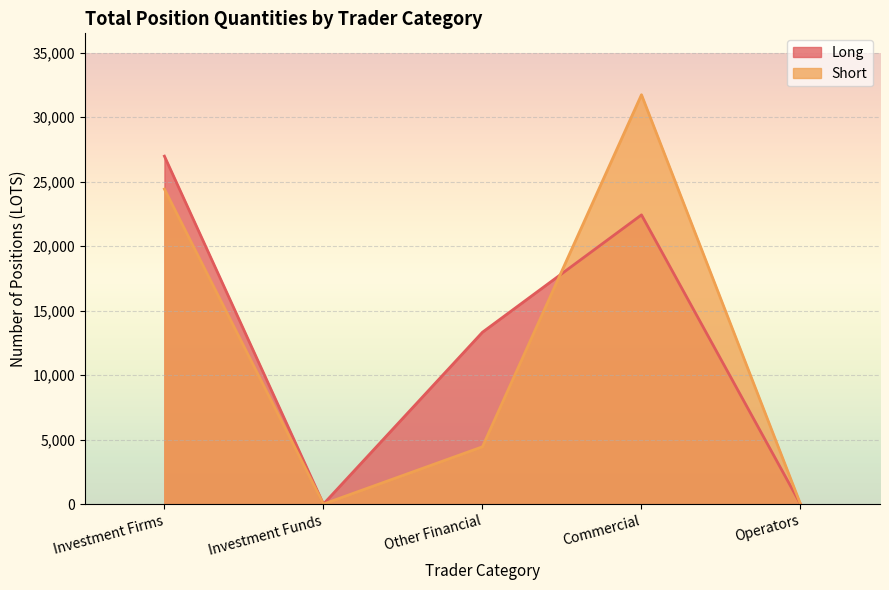

True or false: Long and Short intersect in this chart.

True